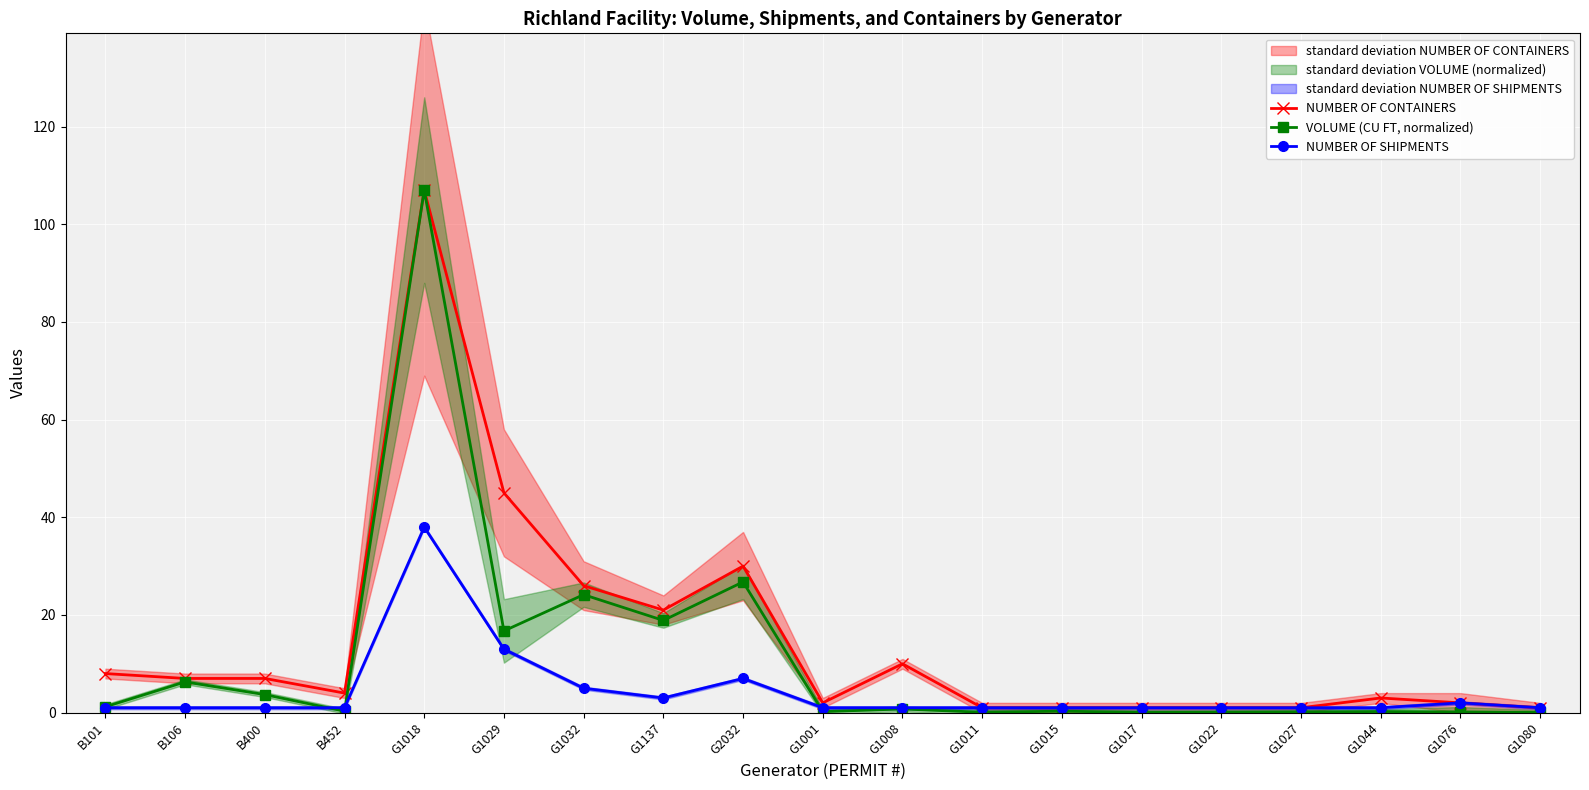

In NUMBER OF CONTAINERS, how many points are lower than both neighbors (excluding endpoints)?

3